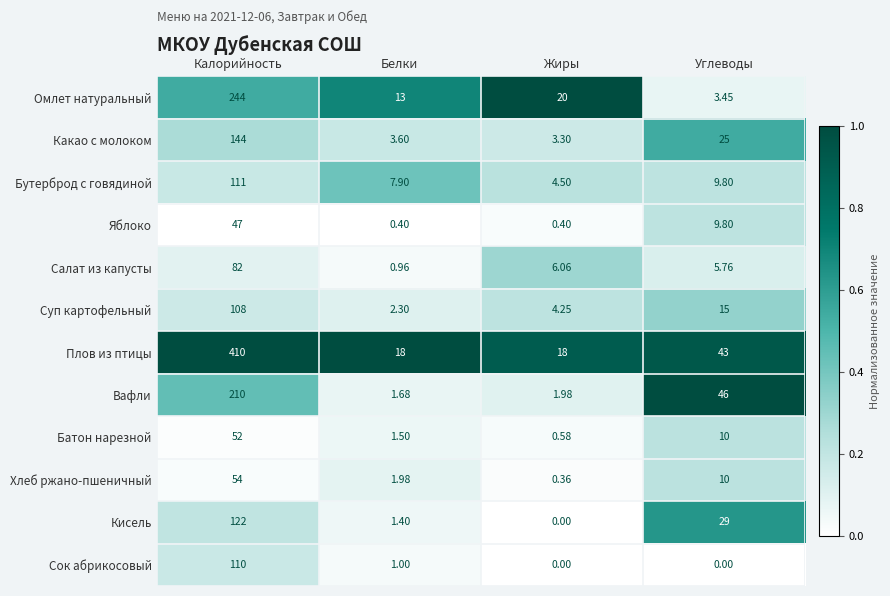

At which category does the chart reach its peak across all series?

Калорийность